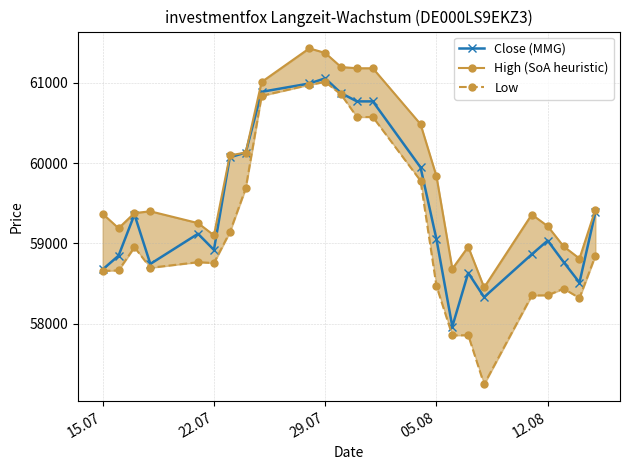

List the series in order of their peak value, highest first.

High (SoA heuristic), Close (MMG), Low